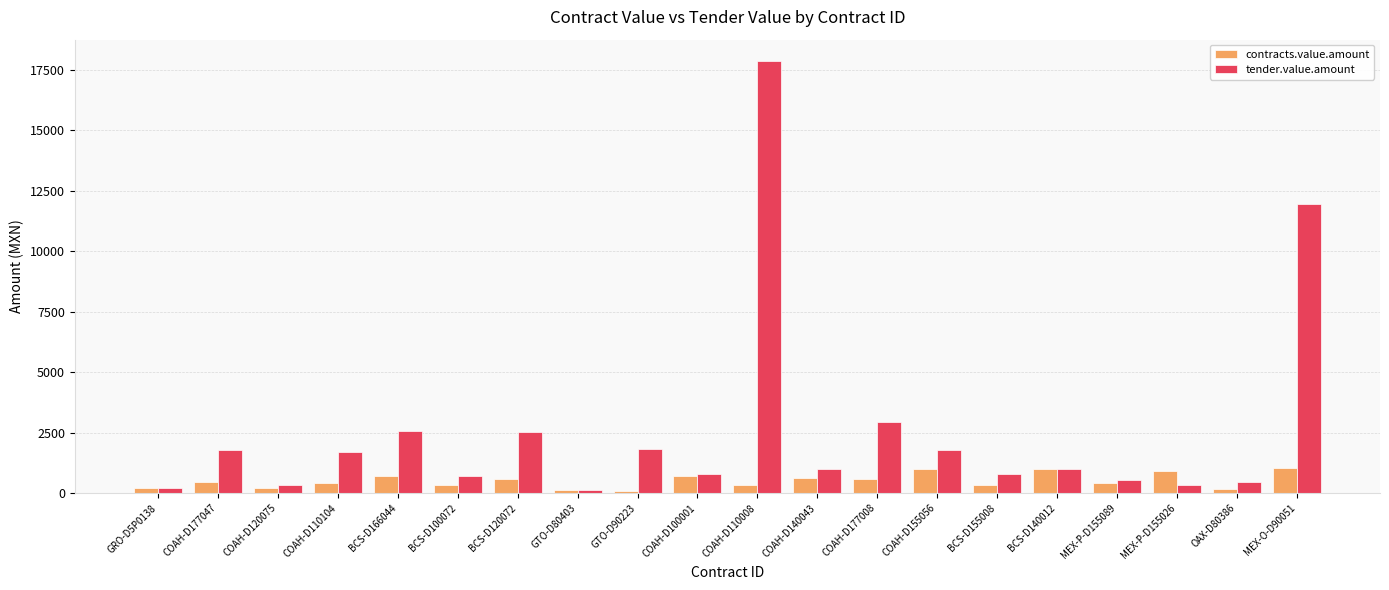

Which series has the largest range (max minus min)?

tender.value.amount